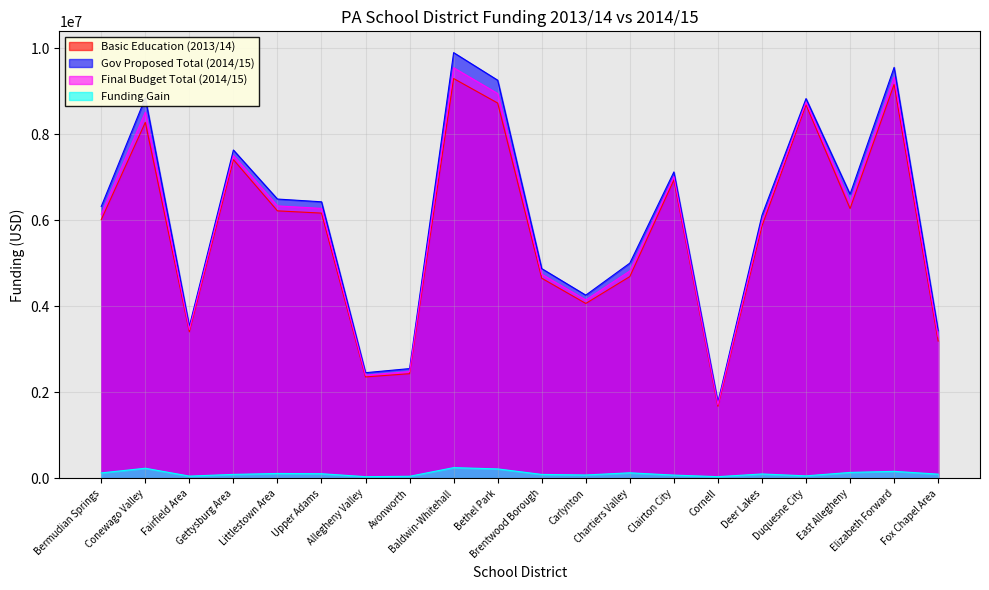

Reading left to right, list all the values displayed in this chart.

Basic Education (2013/14): 6013301	8274597	3407479	7408291	6217974	6166036	2358747	2434169	9293437	8723510	4652687	4066153	4690989	6936925	1675641	5866699	8684645	6271238	9157439	3192854
Gov Proposed Total (2014/15): 6320271	8842232	3536939	7632479	6492707	6428939	2457168	2552467	9895562	9254680	4876216	4259414	5003986	7122532	1773732	6115302	8827592	6605788	9553065	3432555
Final Budget Total (2014/15): 6141088	8511233	3461377	7501826	6332943	6275500	2399723	2483421	9544150	8944654	4745615	4146560	4821300	7014177	1716480	5970201	8744183	6410530	9322005	3292649
Funding Gain: 127787	236636	53898	93535	114969	109464	40976	49252	250713	221144	92928	80407	130311	77252	40839	103502	59538	139292	164566	99795